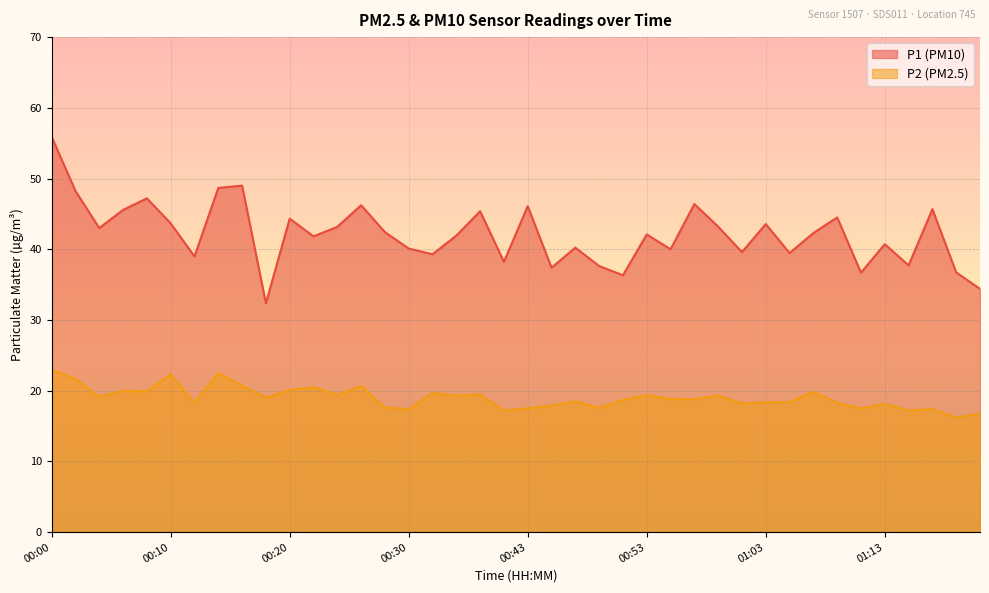

Which label corresponds to the smallest value in the chart?

01:19